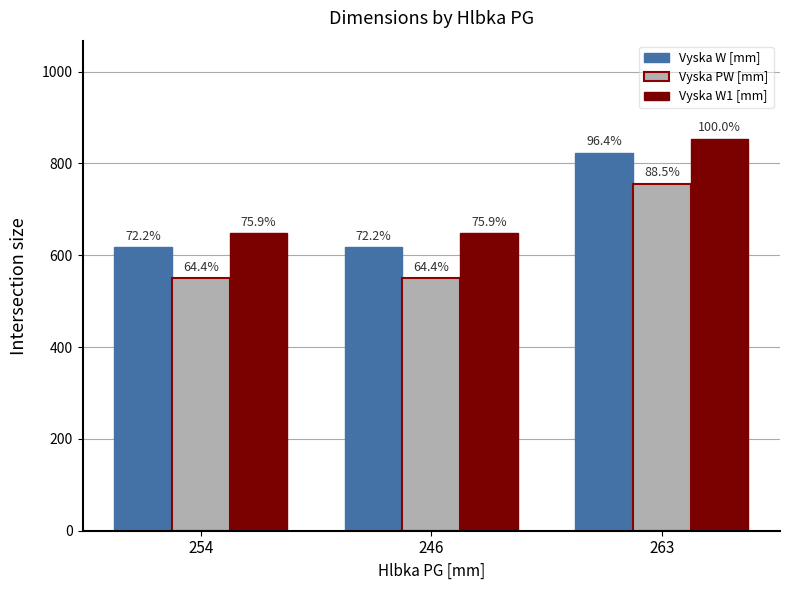

What position from the left is 254?

1